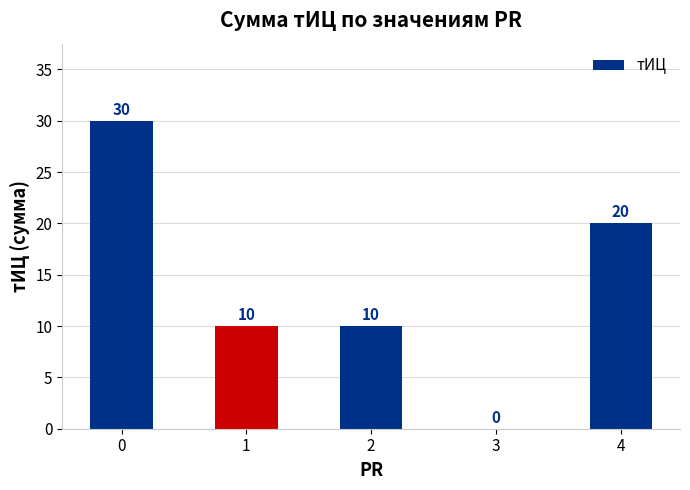

What is the sum of the values at 4 and 0?

50